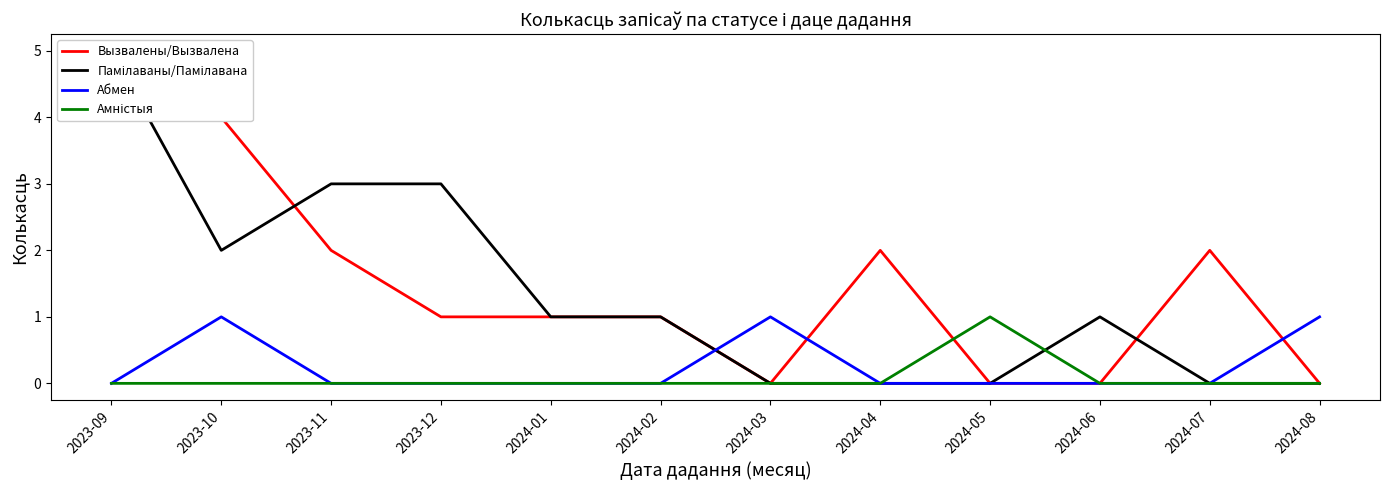

Reading right to left, extract all data points from this chart.

Вызвалены/Вызвалена: 0	2	0	0	2	0	1	1	1	2	4	4
Памілаваны/Памілавана: 0	0	1	0	0	0	1	1	3	3	2	5
Абмен: 1	0	0	0	0	1	0	0	0	0	1	0
Амністыя: 0	0	0	1	0	0	0	0	0	0	0	0